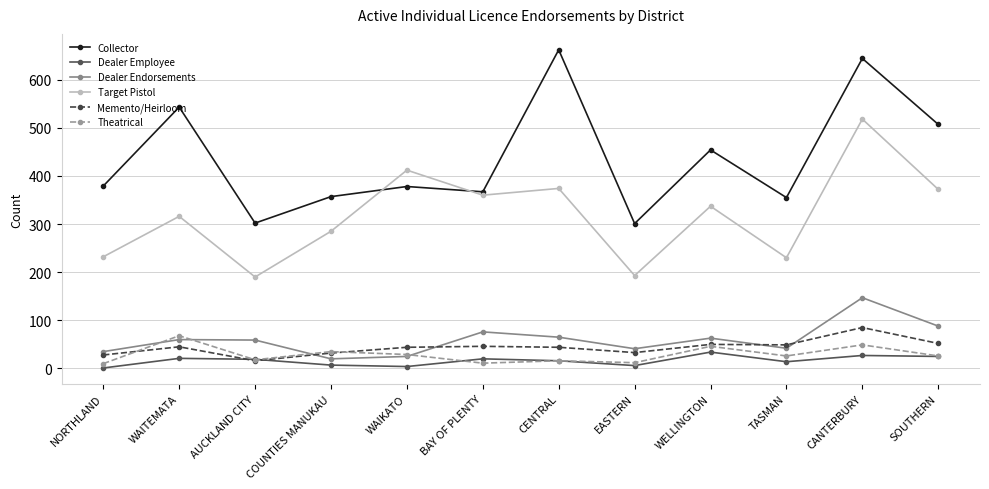

Which category has the highest value in the Collector series?

CENTRAL